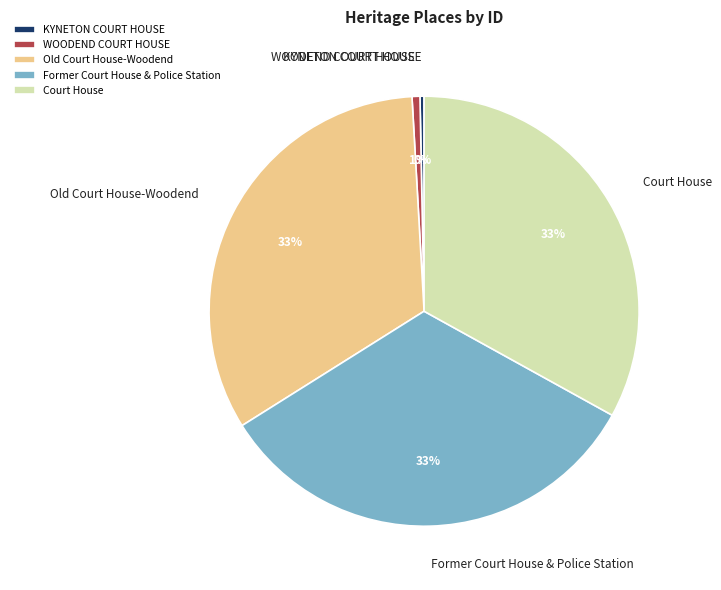

How many slices are in this pie chart?

5